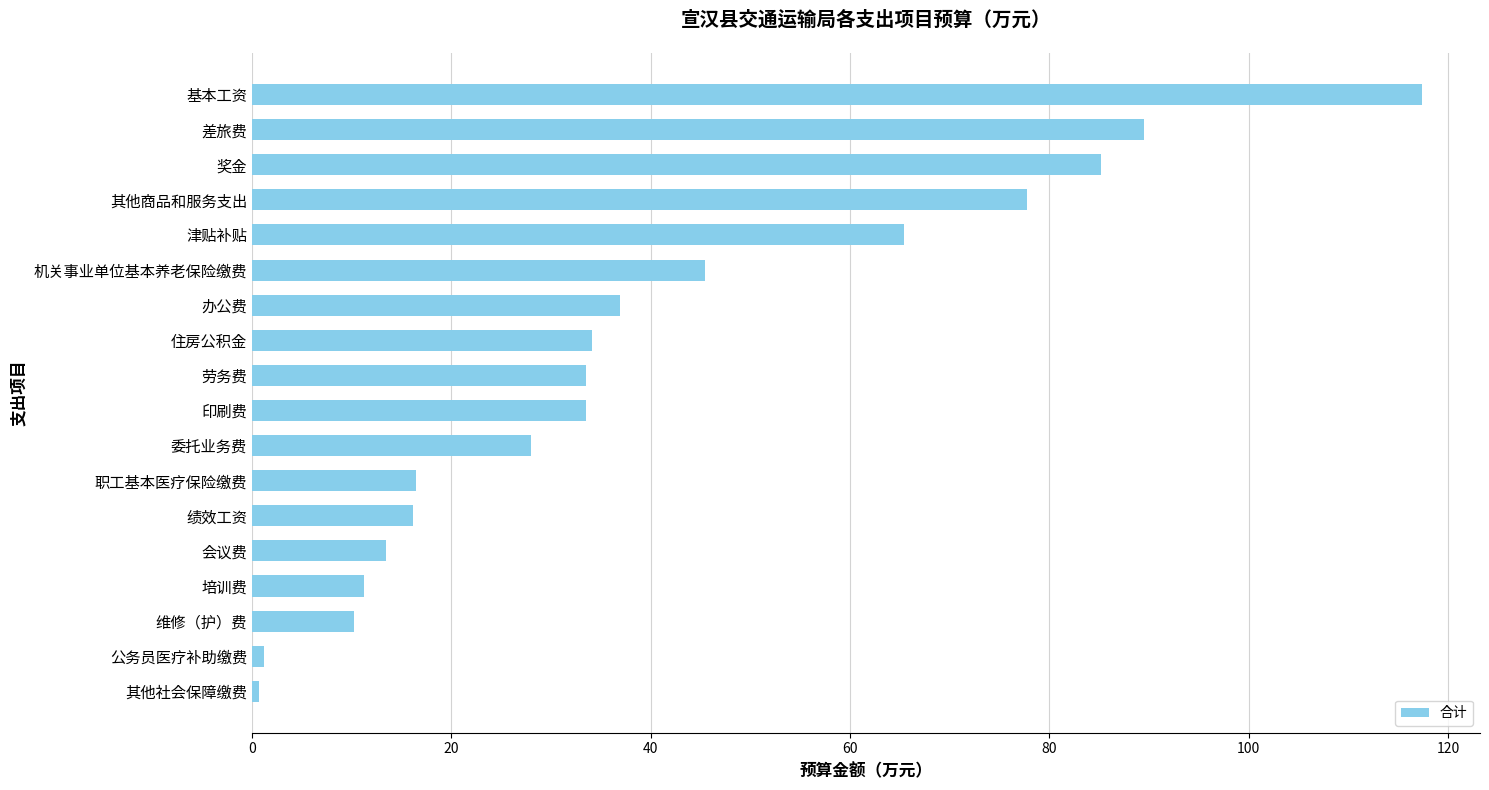

The chart shows a value of 34.6 at 基本工资. True or false?

False